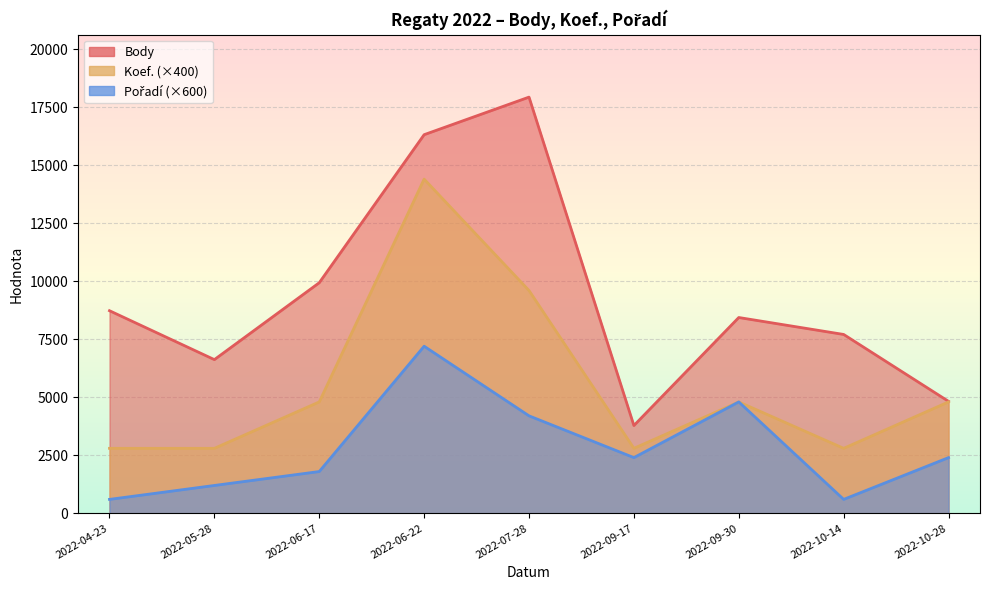

List the series in order of their peak value, lowest first.

Pořadí, Koef., Body